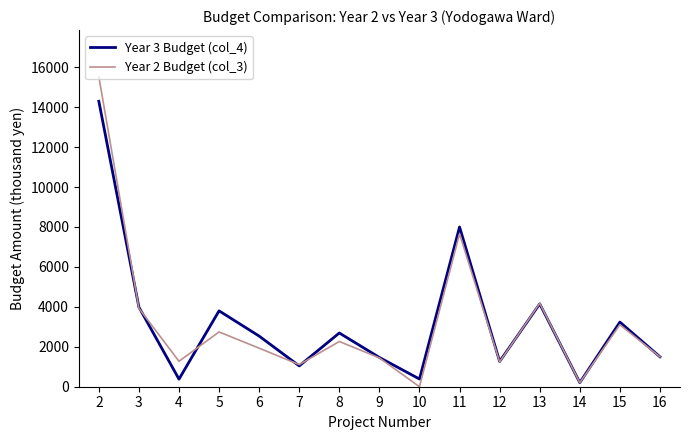

Rank the series by their maximum value, from highest to lowest.

Year 2 Budget (col_3), Year 3 Budget (col_4)